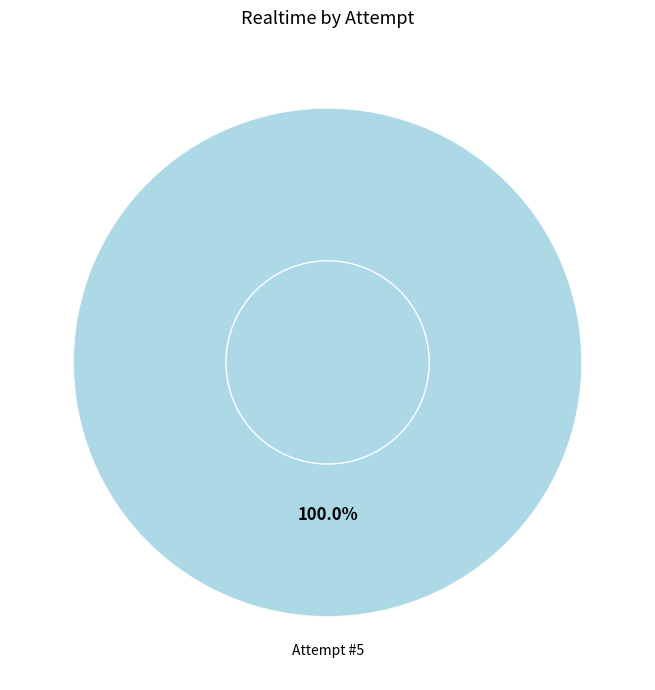

Is there any slice that represents more than half of the pie?

Yes